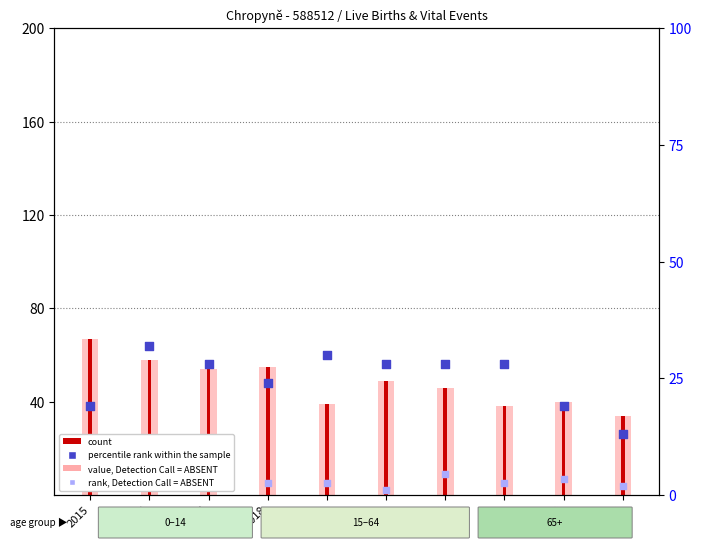

Which series contains the lowest Y value?

rank, Detection Call = ABSENT